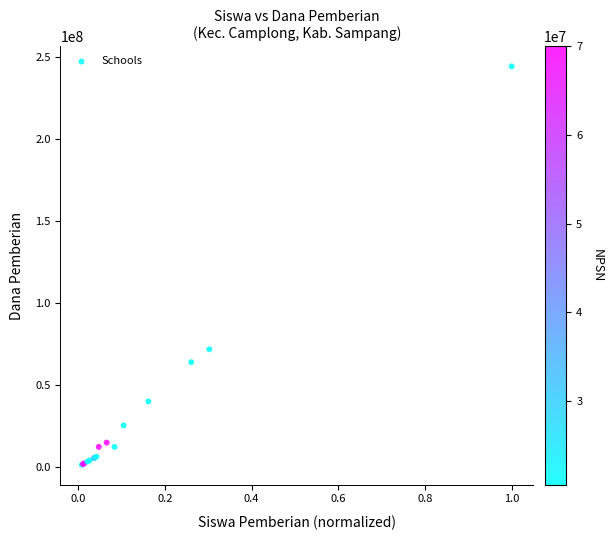

What Y value in the scatter plot is closest to 122812500?

71625000